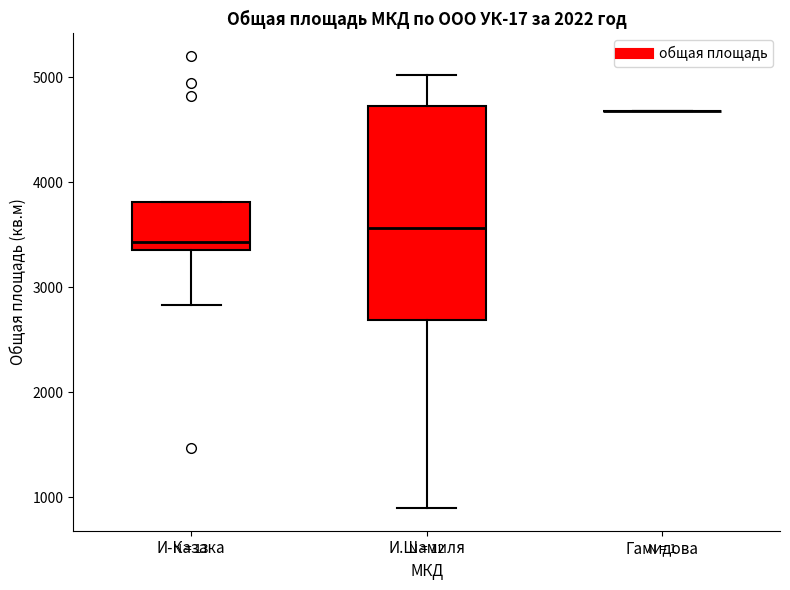

Reading left to right, transcribe this box plot: for each box, give where its median line is, the range the box spans, and where its two whiskers end, as read against the y-axis. The values are not printed on the chart, so give them approximately, as read against the axis.

И-Казака: median 3400 (just above the box's lower edge), box 3400 to 3800, whiskers 2800 to 3800
И.Шамиля: median 3600, box 2700 to 4700, whiskers 900 to 5000
Гамидова: box collapsed to a line at 4700, whiskers 4700 to 4700